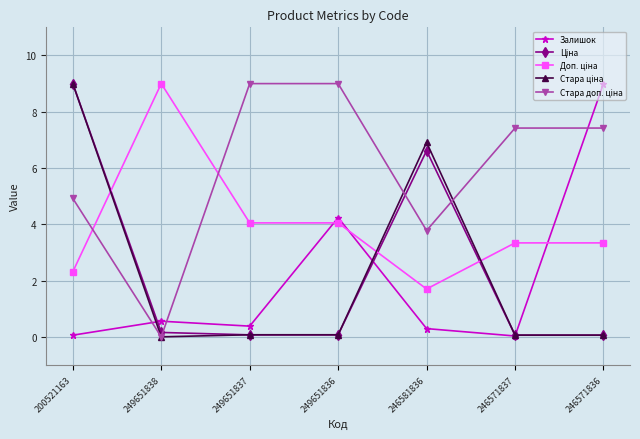

At which label does Залишок reach its peak?

246571836